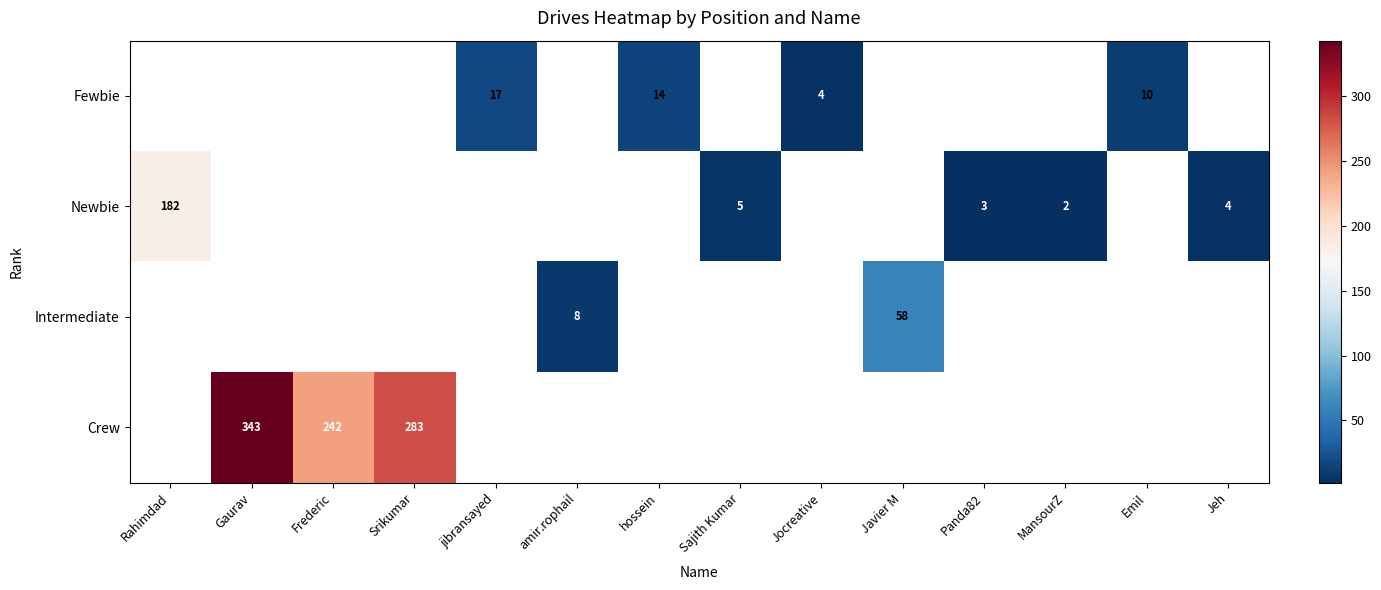

Is it true that Intermediate equals 98 at Javier M?

False